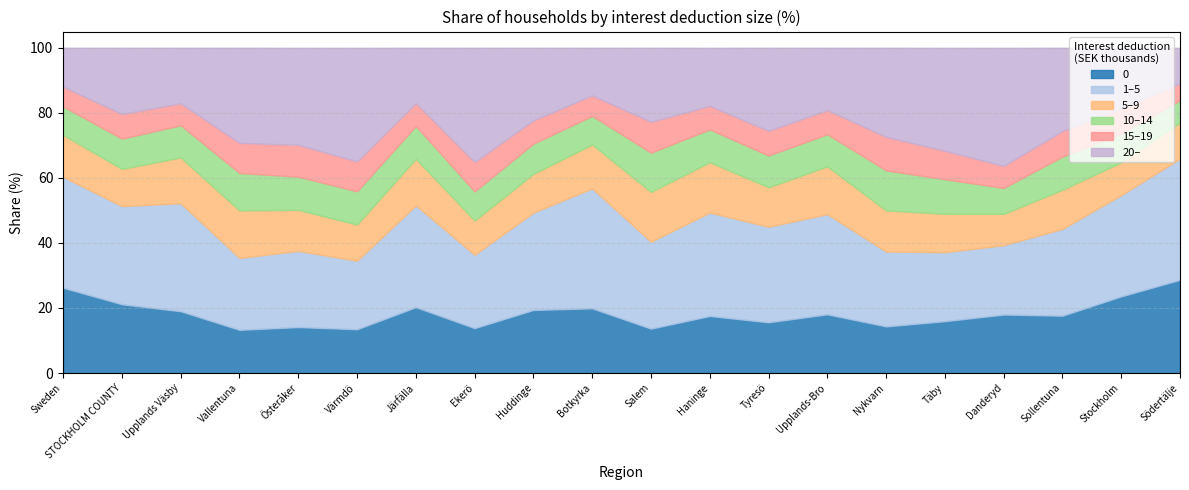

What is the total value across all series at Sweden?

100.0